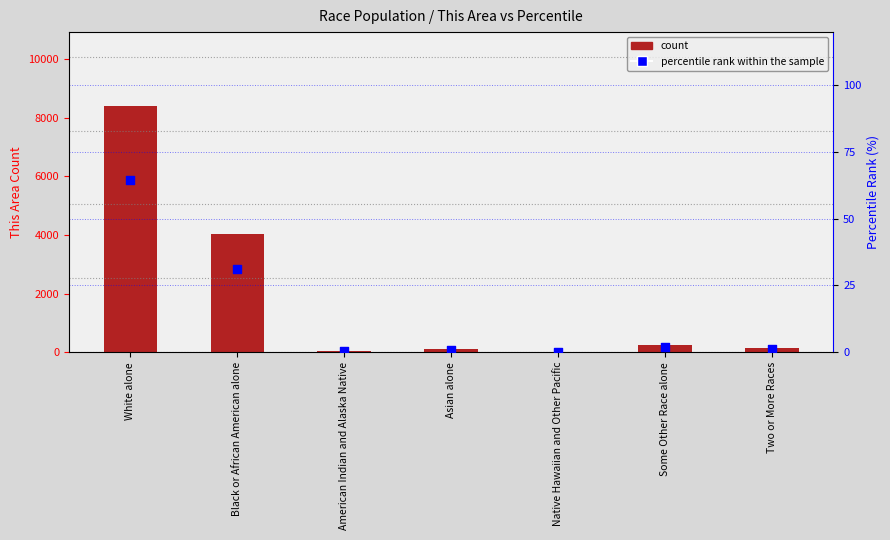

Which series reaches the maximum Y coordinate?

count